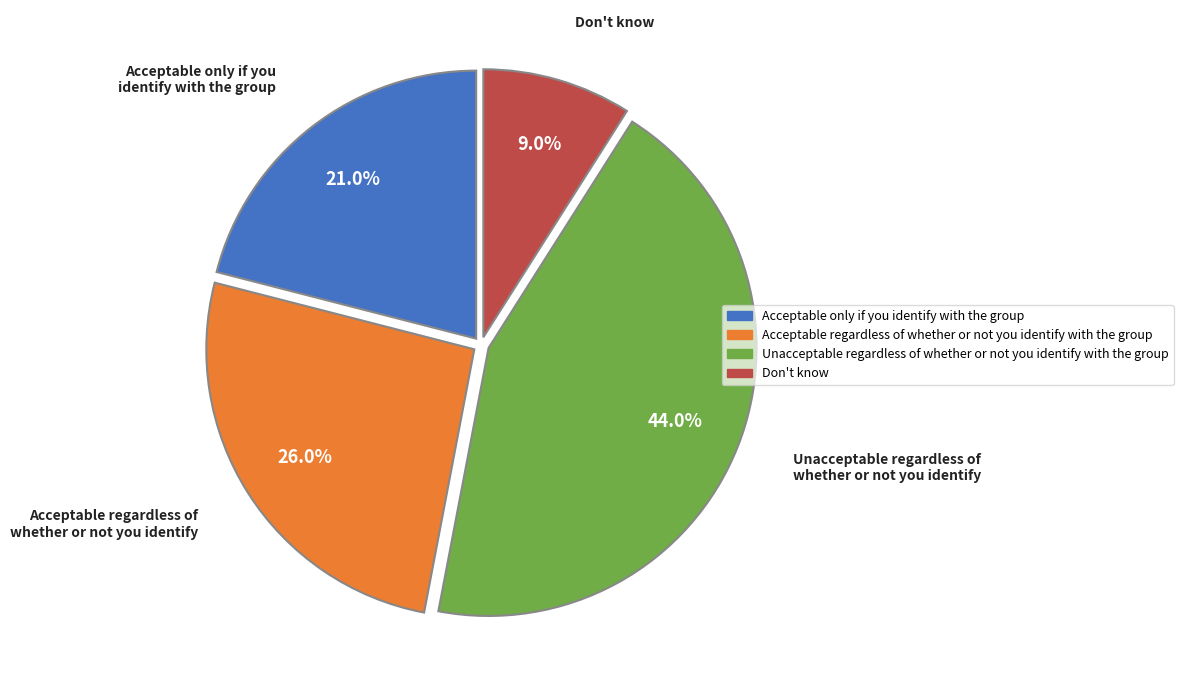

Do Unacceptable regardless of whether or not you identify with the group and Acceptable only if you identify with the group together represent more than half of the pie?

Yes